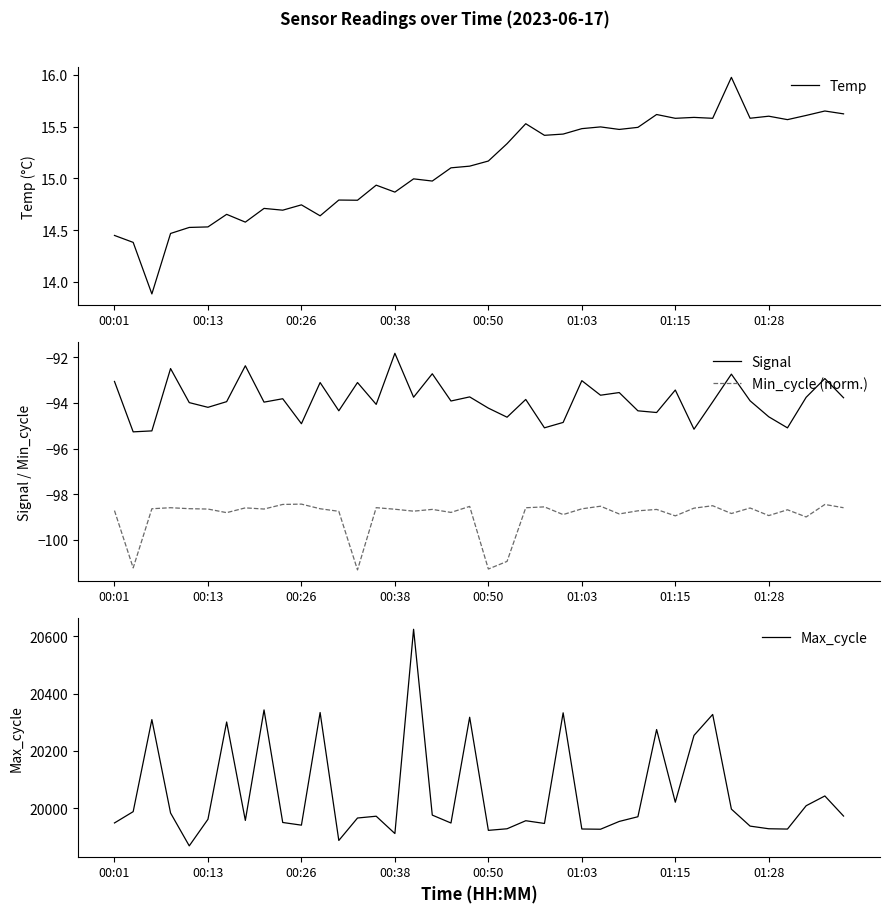

The value of Signal at 8 is -94.0. True or false?

True